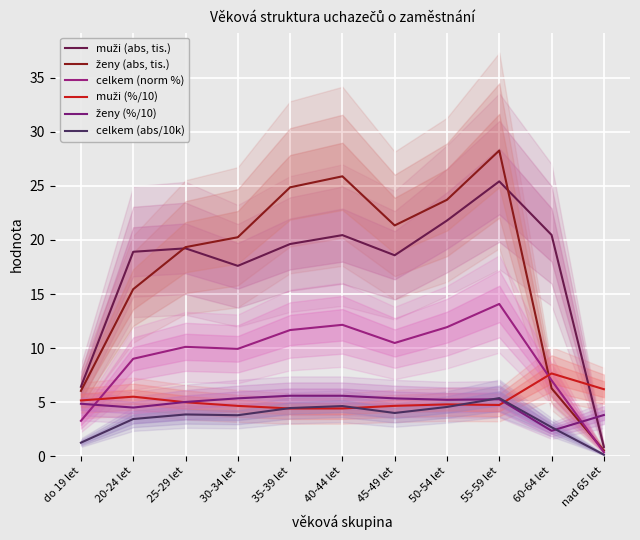

How many data points does each series have?

11